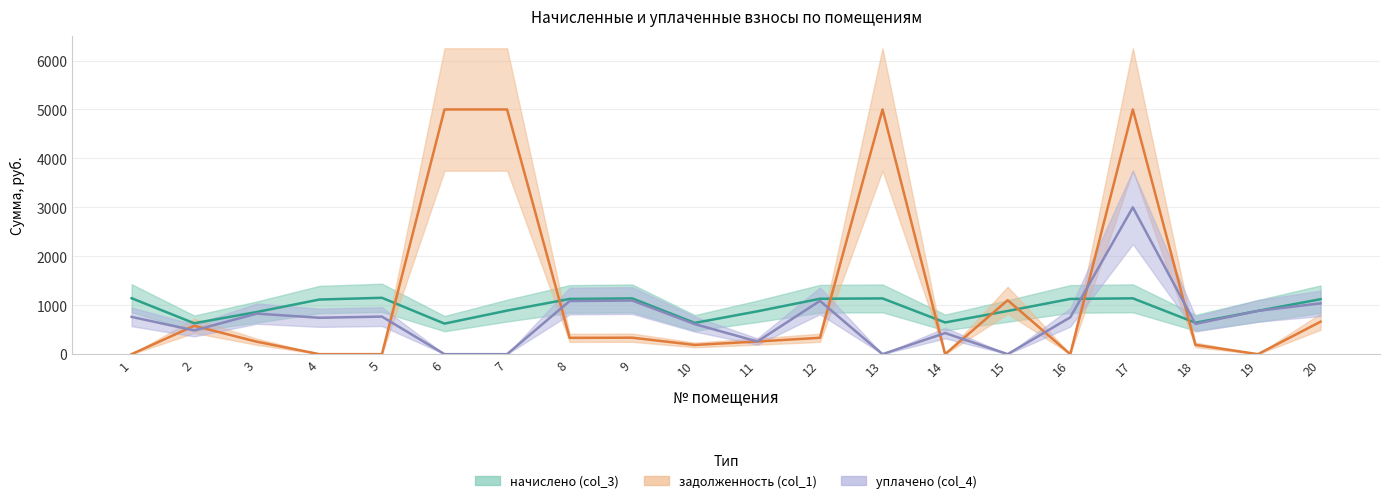

How many times do уплачено (col_4) and начислено (col_3) cross each other?

2